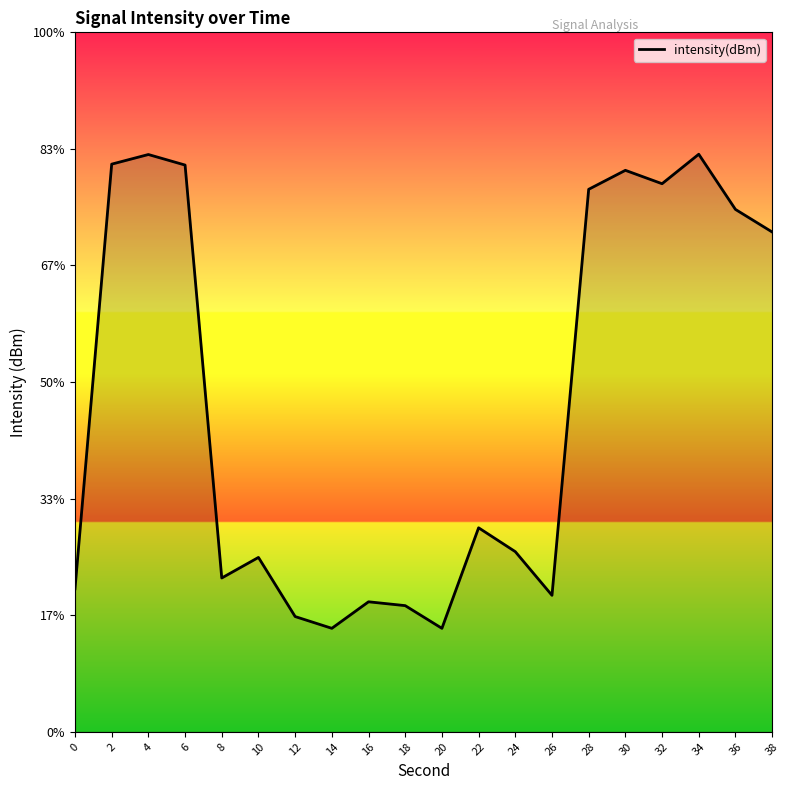

How many data points are above -126?

9